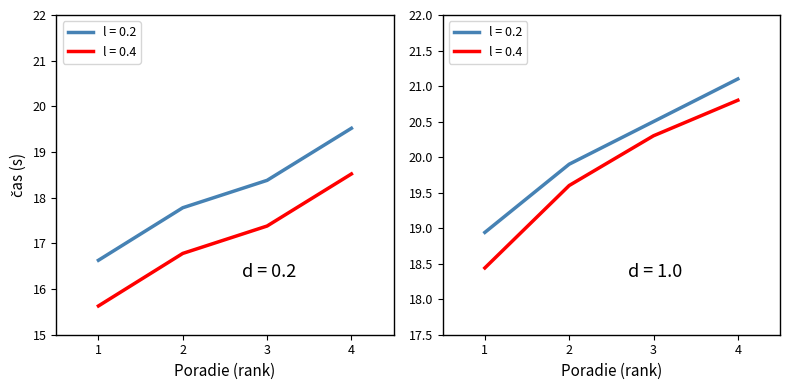

True or false: the data has more than 2 interior local peaks.

False